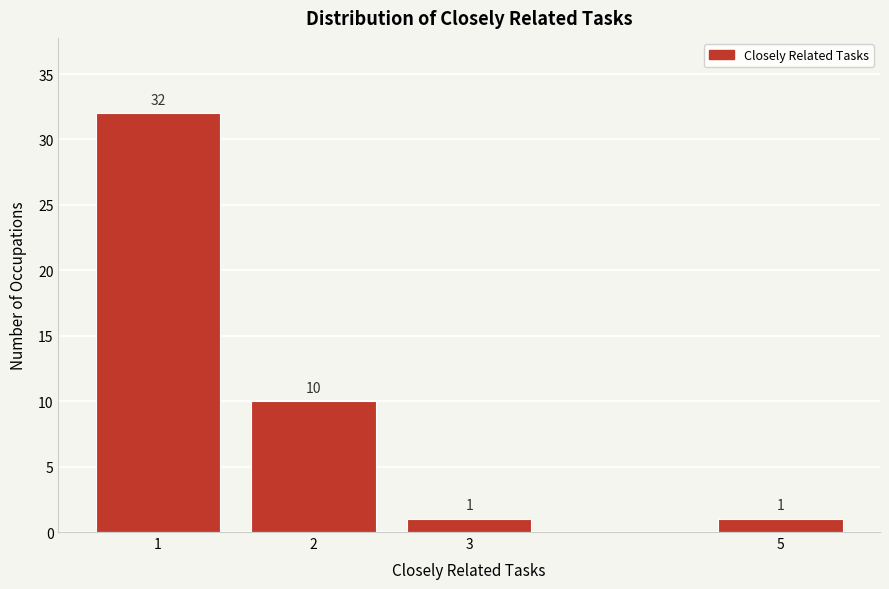

Reading right to left, list all the values displayed in this chart.

5=1	3=1	2=10	1=32